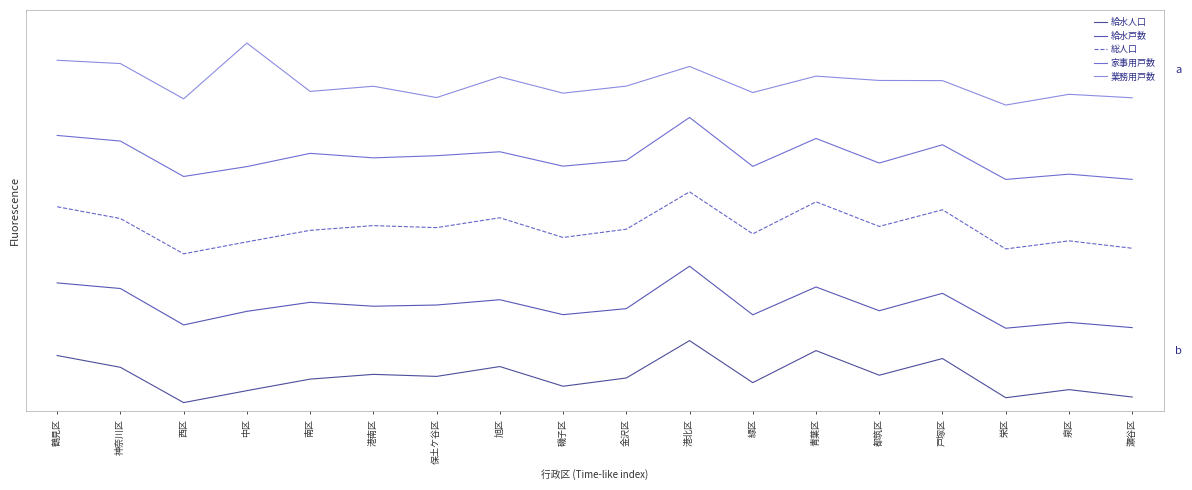

Rank the series at 南区 from lowest to highest value.

給水人口, 給水戸数, 総人口, 家事用戸数, 業務用戸数